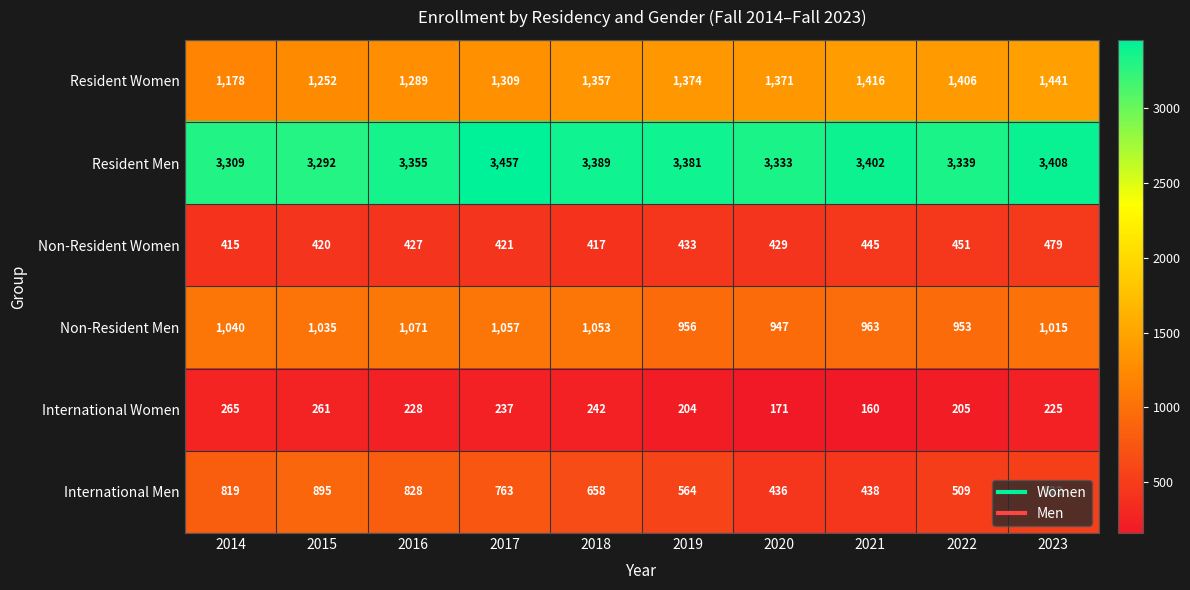

Rank the series at 2016 from highest to lowest value.

Resident Men, Resident Women, Non-Resident Men, International Men, Non-Resident Women, International Women